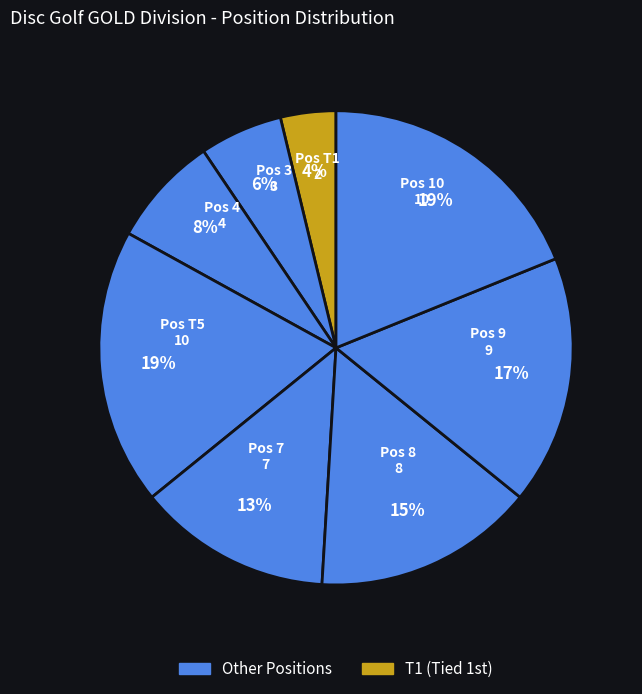

How many segments does this pie chart have?

8